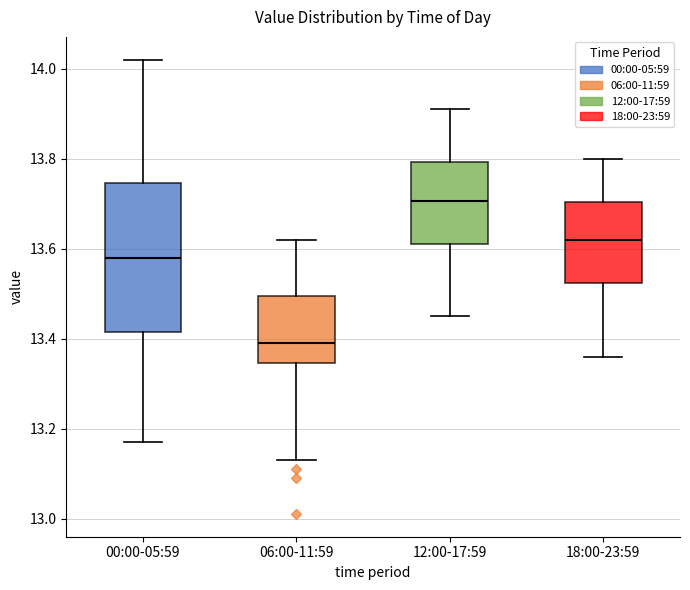

Where is the upper edge of the box for 12:00-17:59 on the y-axis? The values are not printed on the chart, so give them approximately, as read against the axis.

13.80